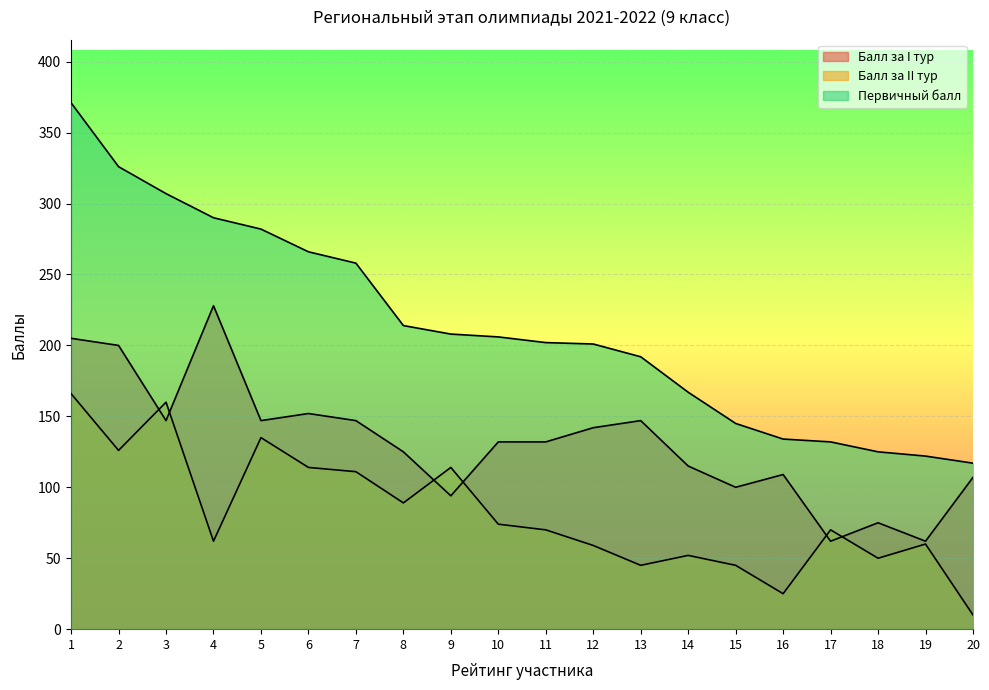

Rank the series at 3 from lowest to highest value.

Балл за I тур, Балл за II тур, Первичный балл